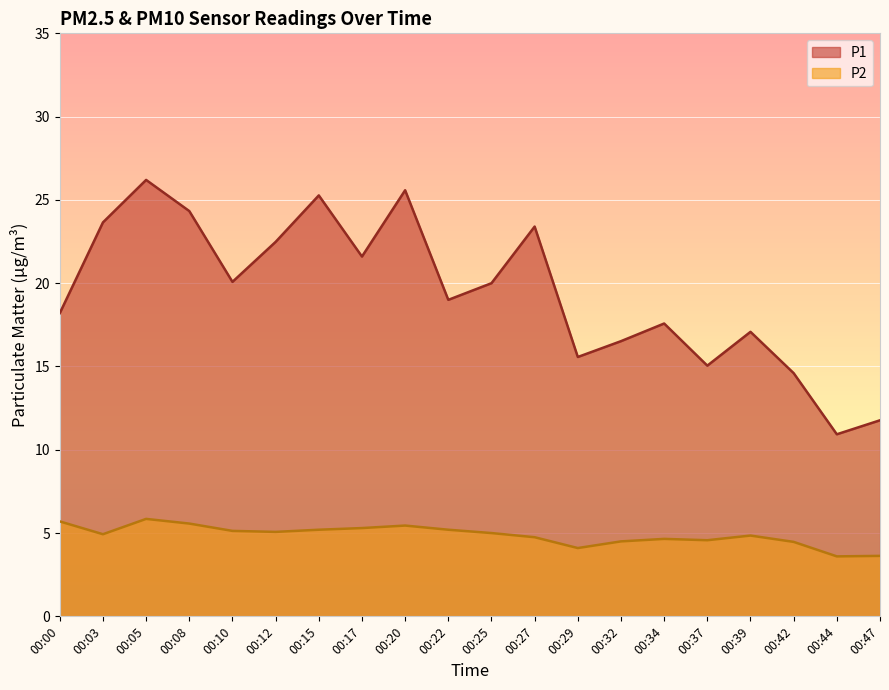

What is the value of the P1 point at the 7th from the left?

25.3